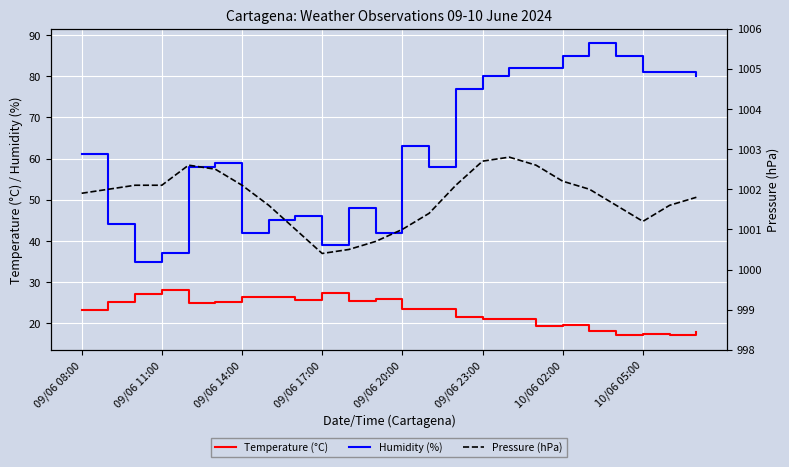

True or false: Humidity (%) has a value of 42.0 at 09/06 14:00.

True